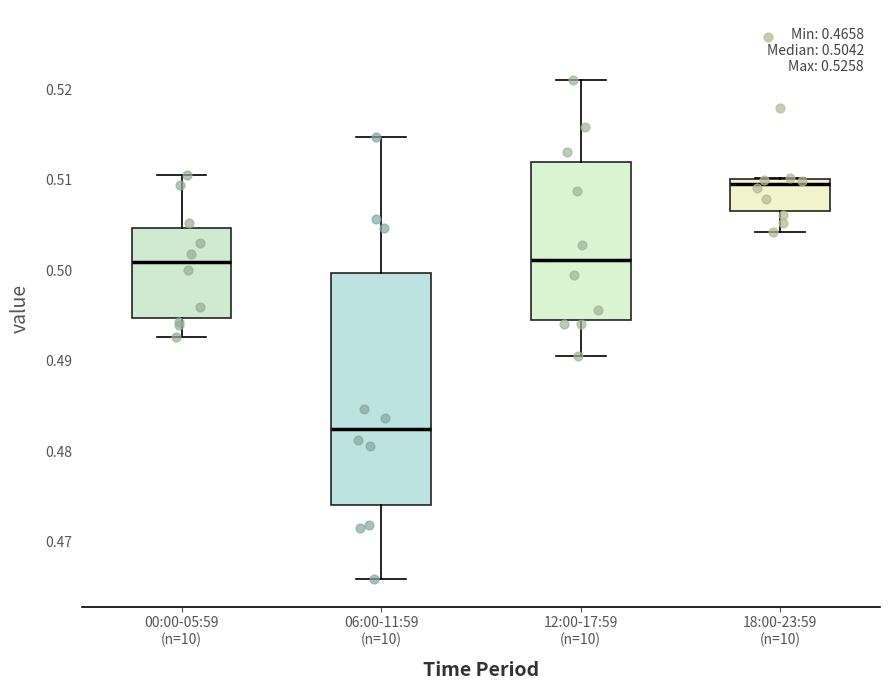

Which box is the tallest, from its lower edge to its upper edge?

06:00-11:59 (n=10)